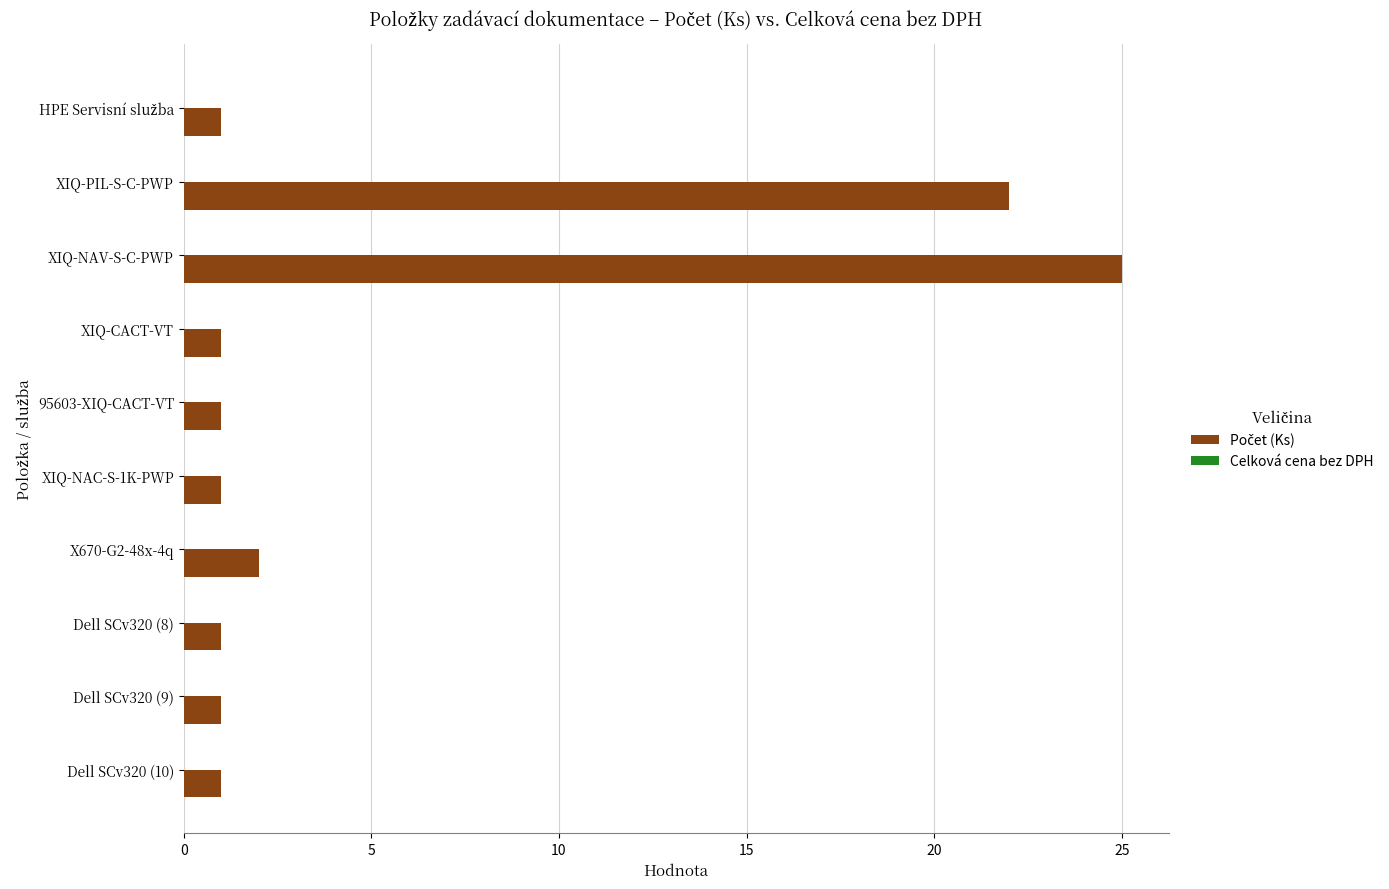

Reading top to bottom, extract all data points from this chart.

1	22	25	1	1	1	2	1	1	1